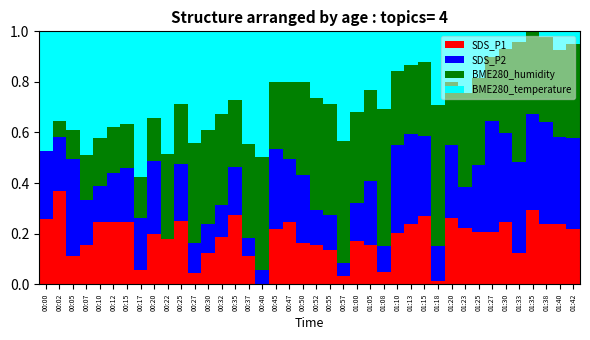

What is the sum of all SDS_P1 values?

7.4